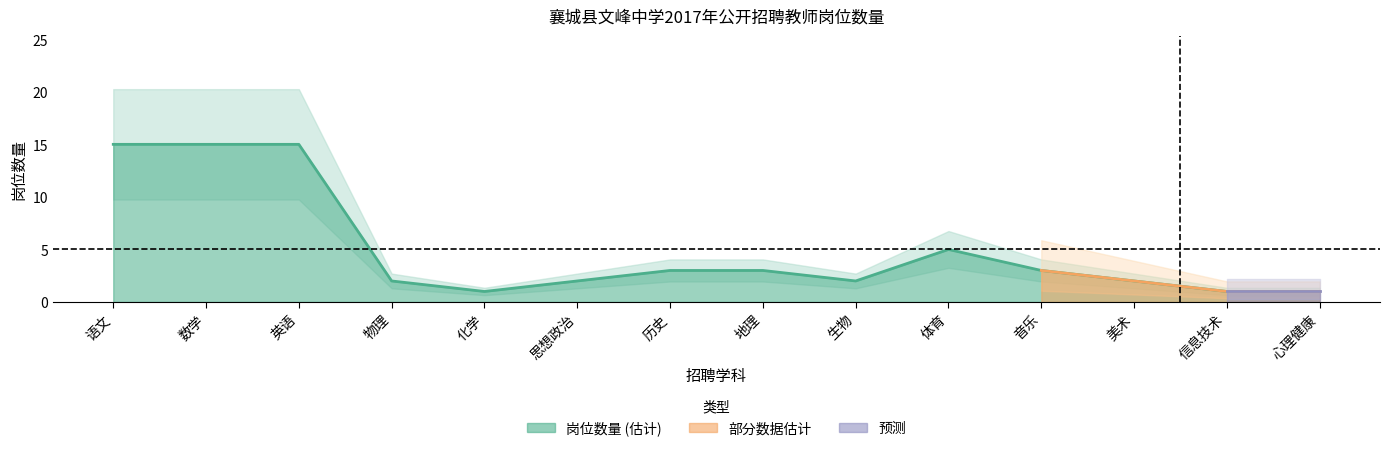

What is the maximum value shown in the chart?

15